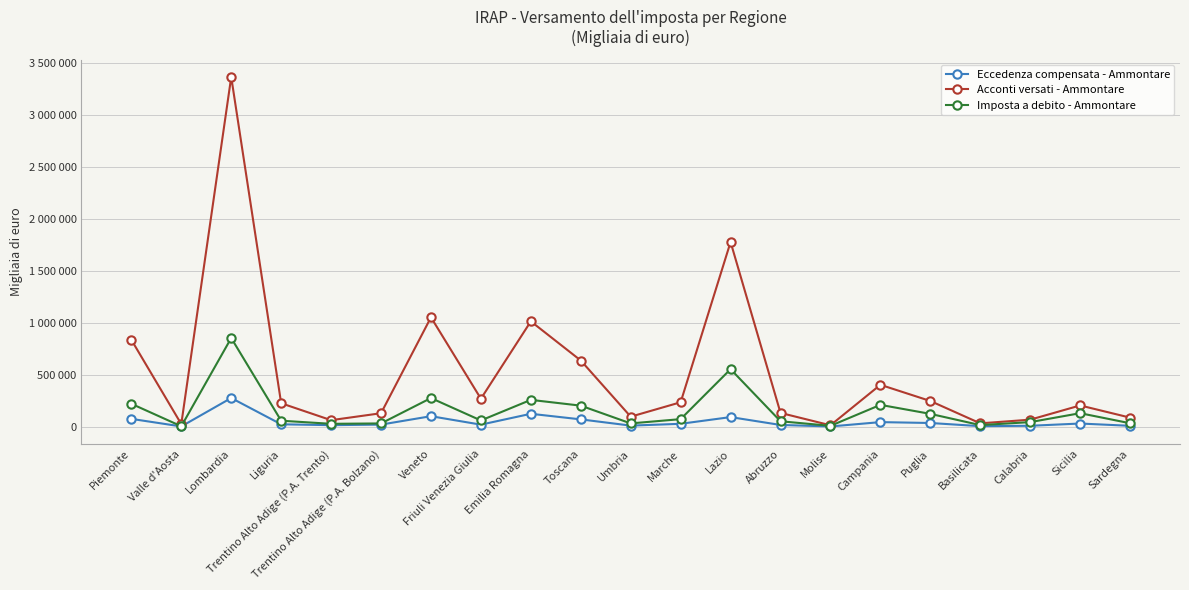

Does the chart have visible grid lines?

Yes